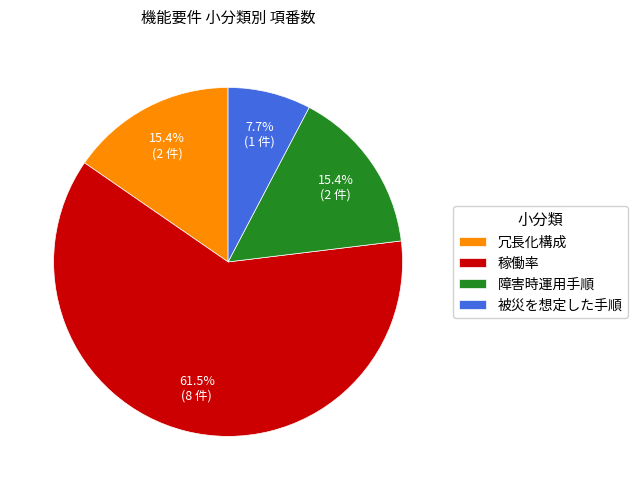

Is there any slice that represents more than half of the pie?

Yes